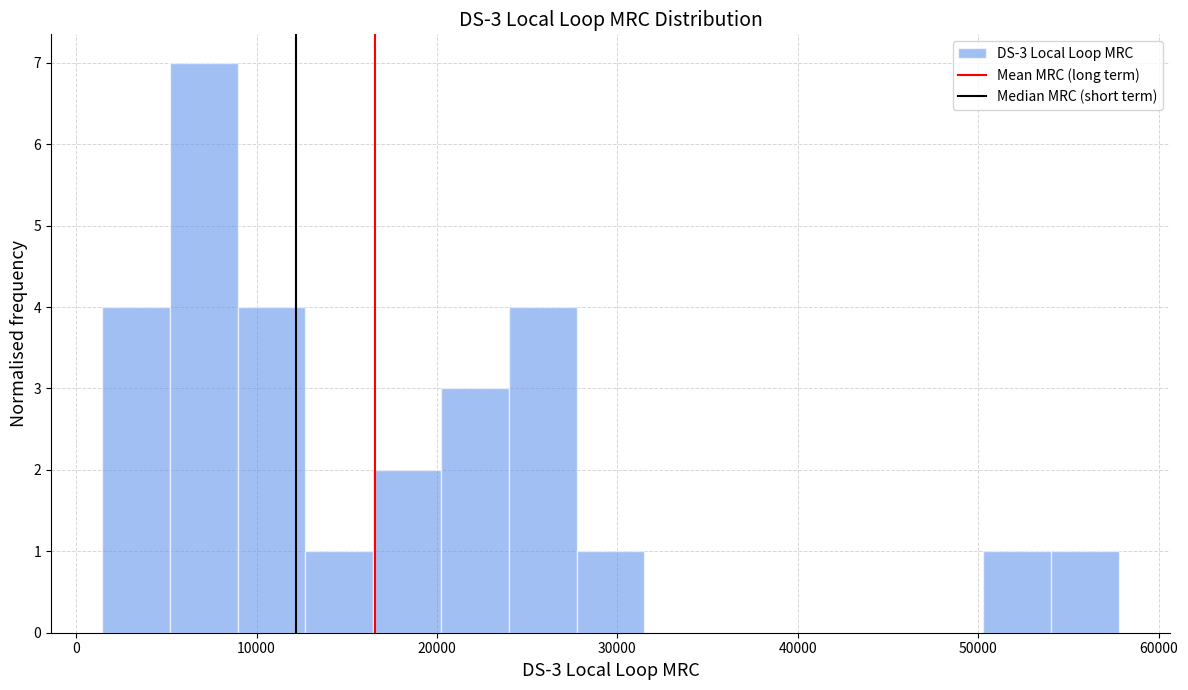

Read against the x-axis, roughly where is the centre of the tallest bar?

7000